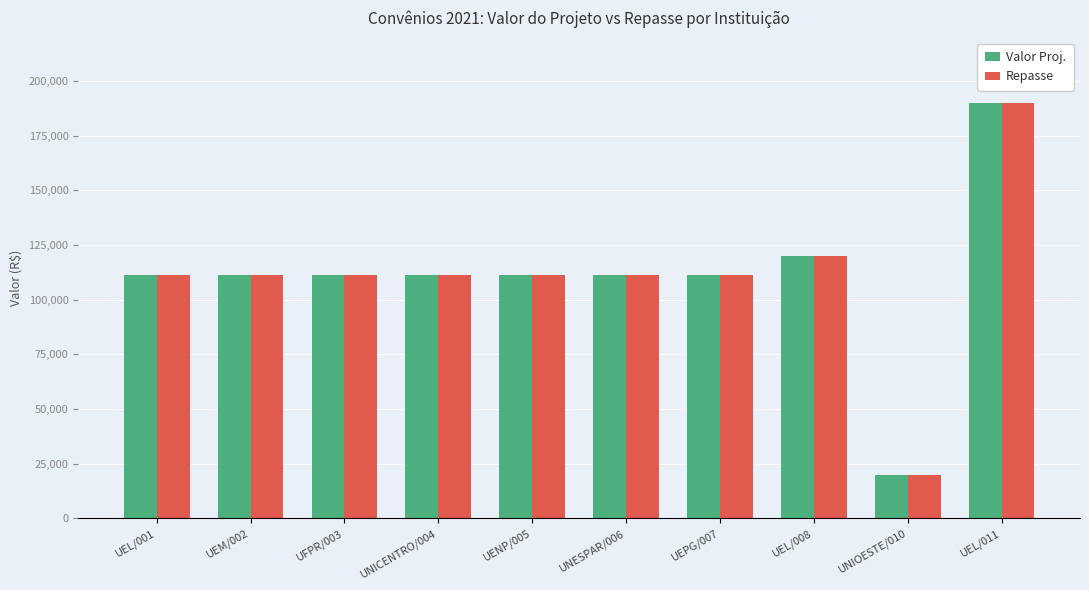

What is the value of the Valor Proj. bar at the 1st from the left?

111111.1